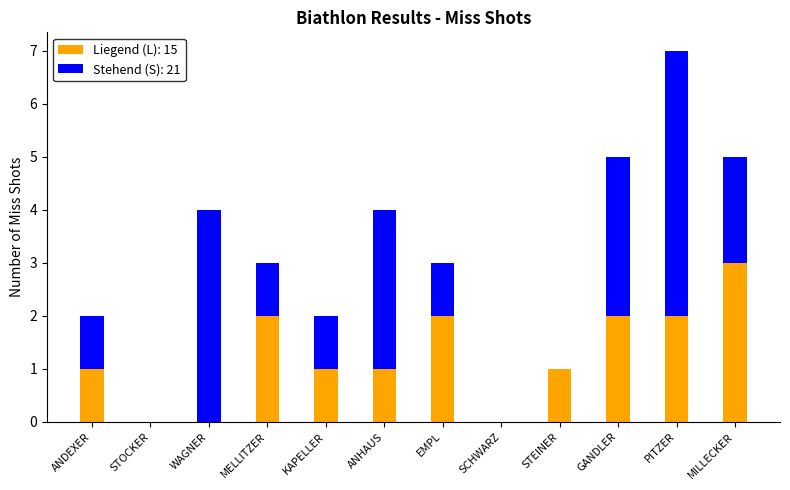

True or false: Liegend (L): 15 has a value of 0 at STOCKER.

True